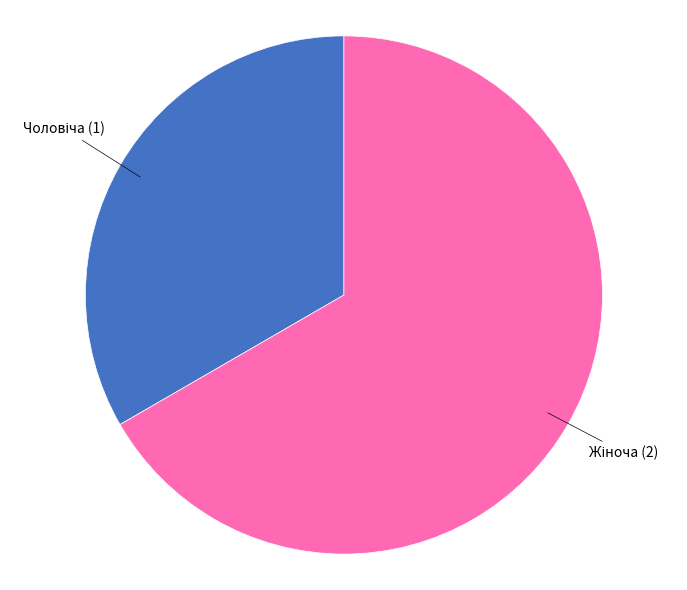

What is the majority slice?

Жіноча